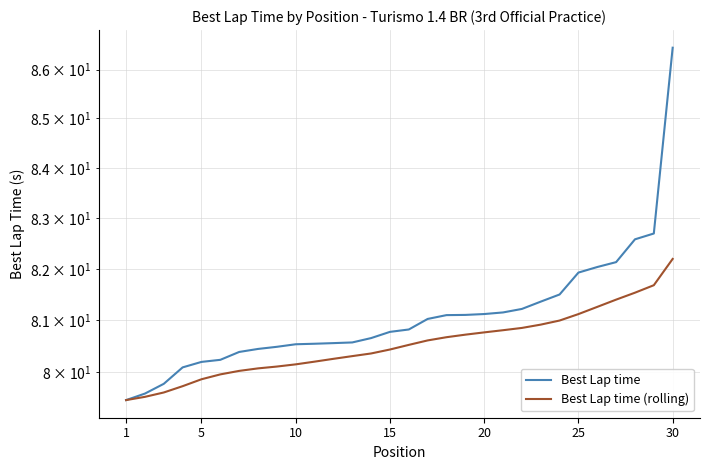

True or false: Best Lap time (rolling) and Best Lap time cross at least once.

False